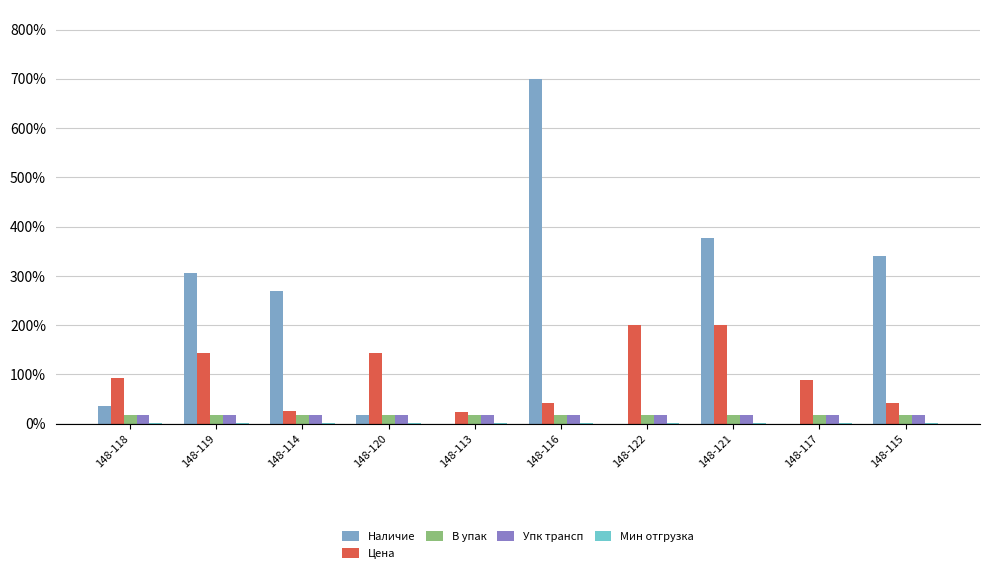

What is the greatest value displayed?

390.0